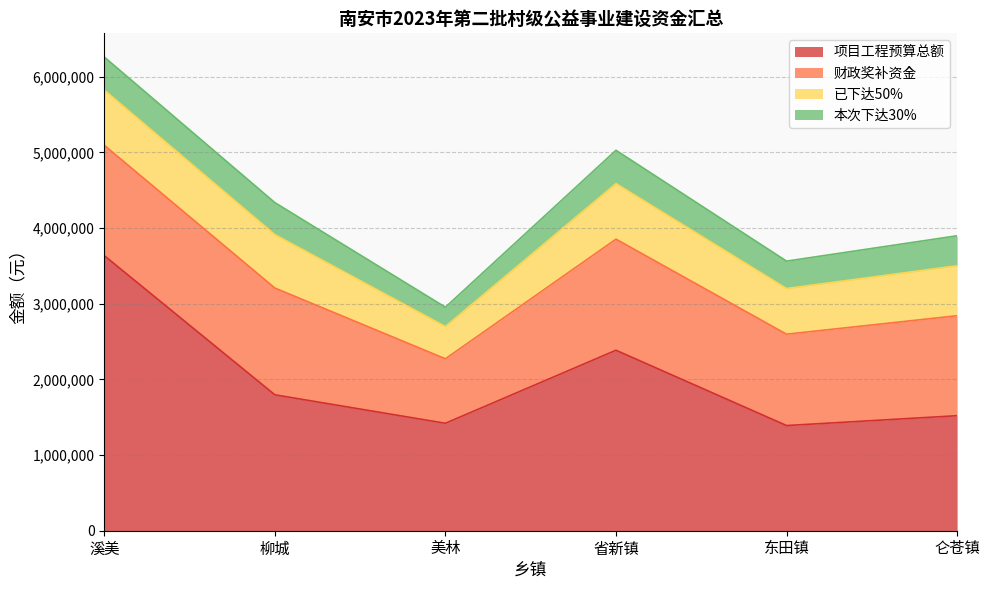

True or false: 已下达50% and 财政奖补资金 cross at least once.

False